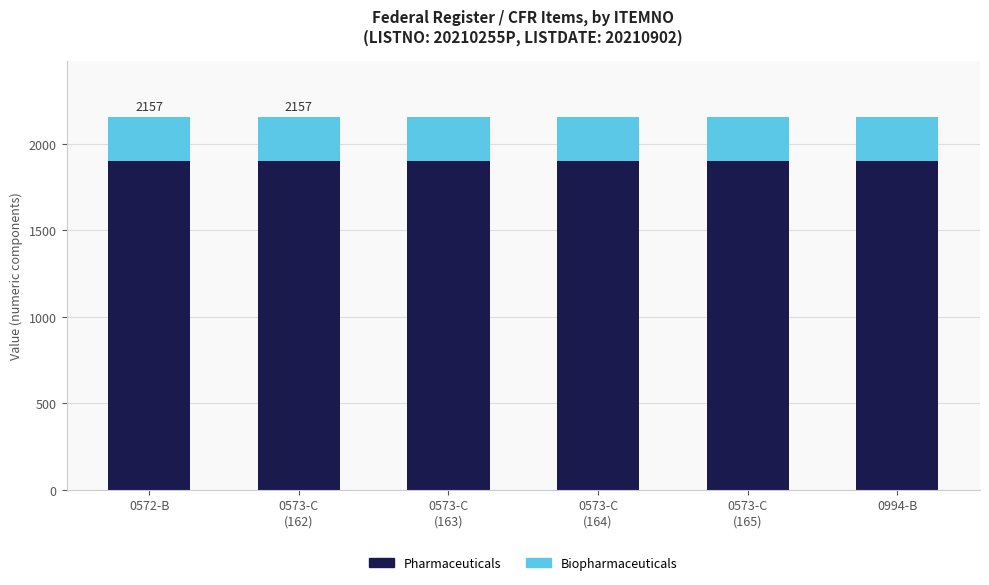

Is it true that Pharmaceuticals equals 1902 at 0572-B?

True